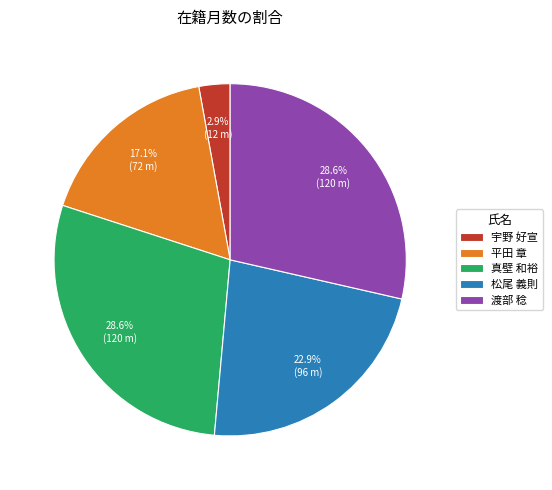

How many slices are in this pie chart?

5